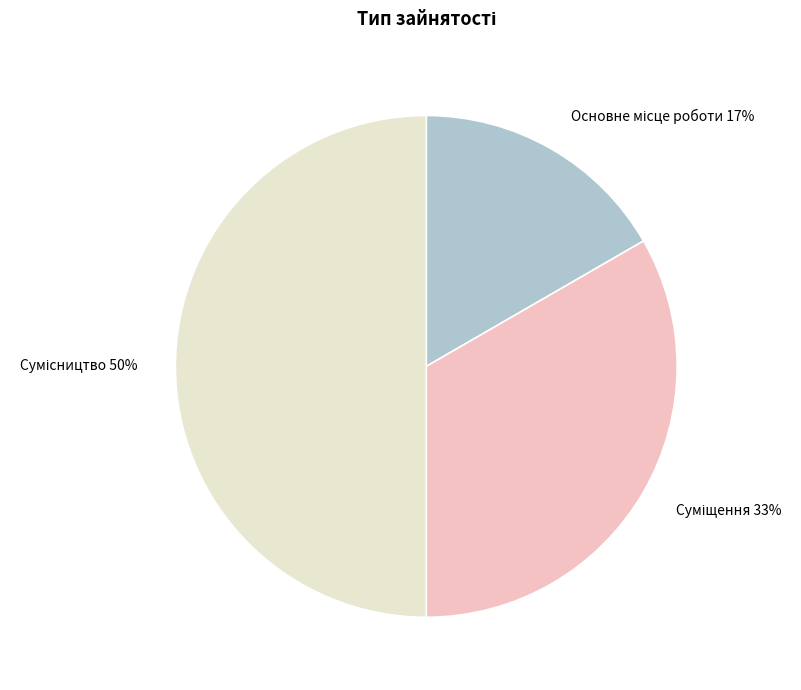

To the nearest percent, what is the average slice percentage?

33%